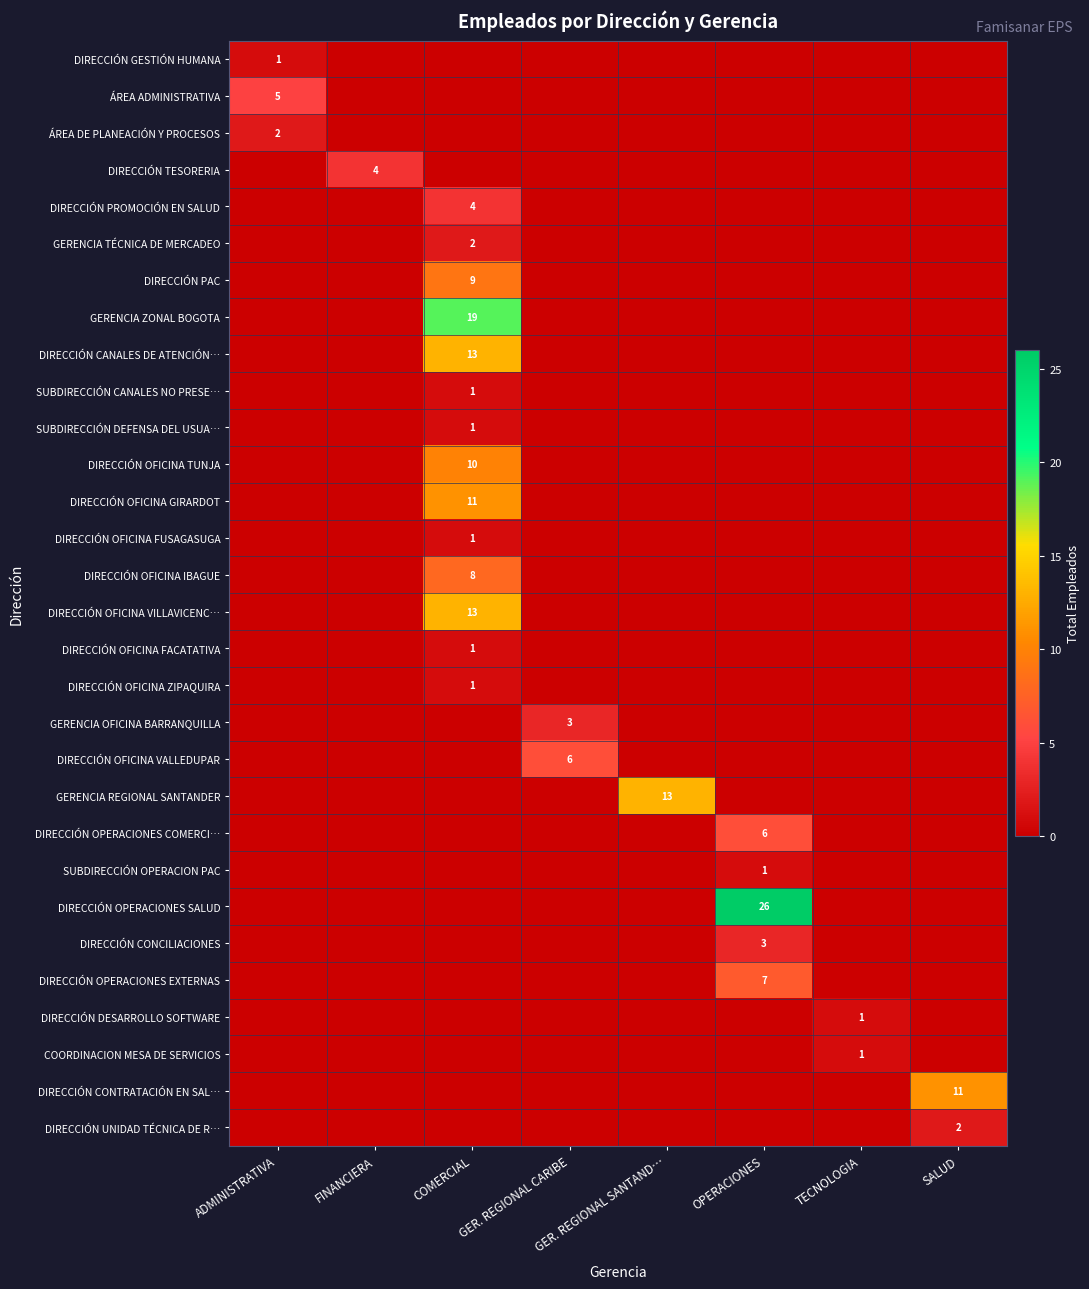

The value of DIRECCIÓN OFICINA VALLEDUPAR at GER. REGIONAL CARIBE is 6. True or false?

True